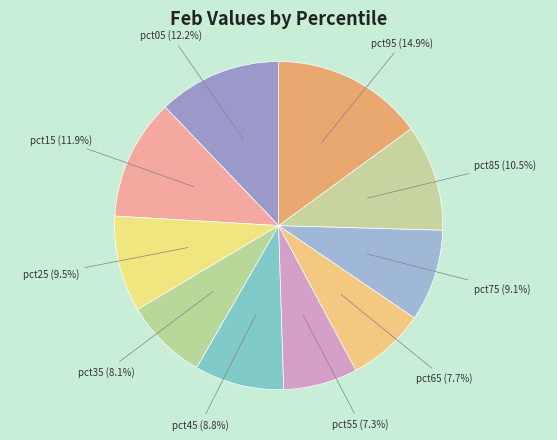

Is the sum of pct35 and pct25 greater than half?

No